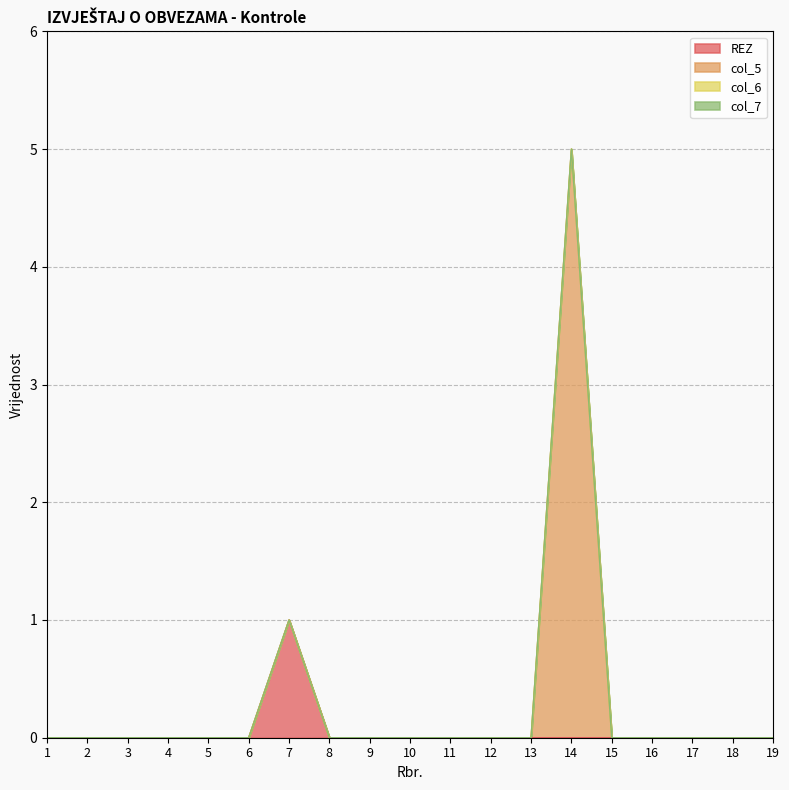

Reading right to left, transcribe all the data shown in this chart.

REZ: 0	0	0	0	0	0	0	0	0	0	0	0	1	0	0	0	0	0	0
col_5: 0	0	0	0	0	5	0	0	0	0	0	0	1	0	0	0	0	0	0